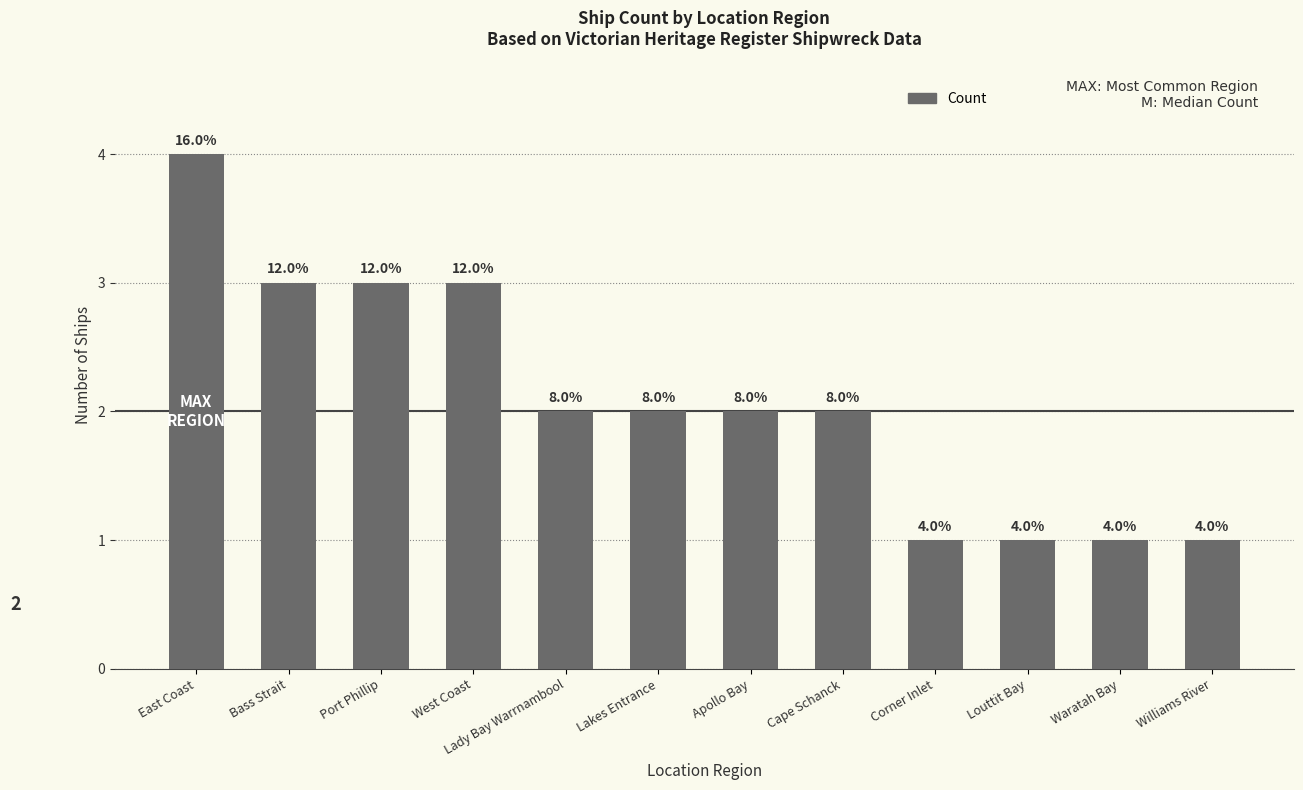

What is the label of the 9th bar from the left?

Corner Inlet